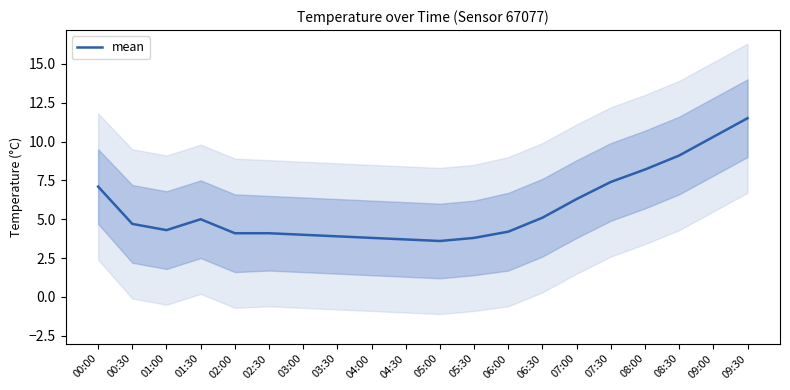

True or false: the data shows 4.2 at 06:00.

True